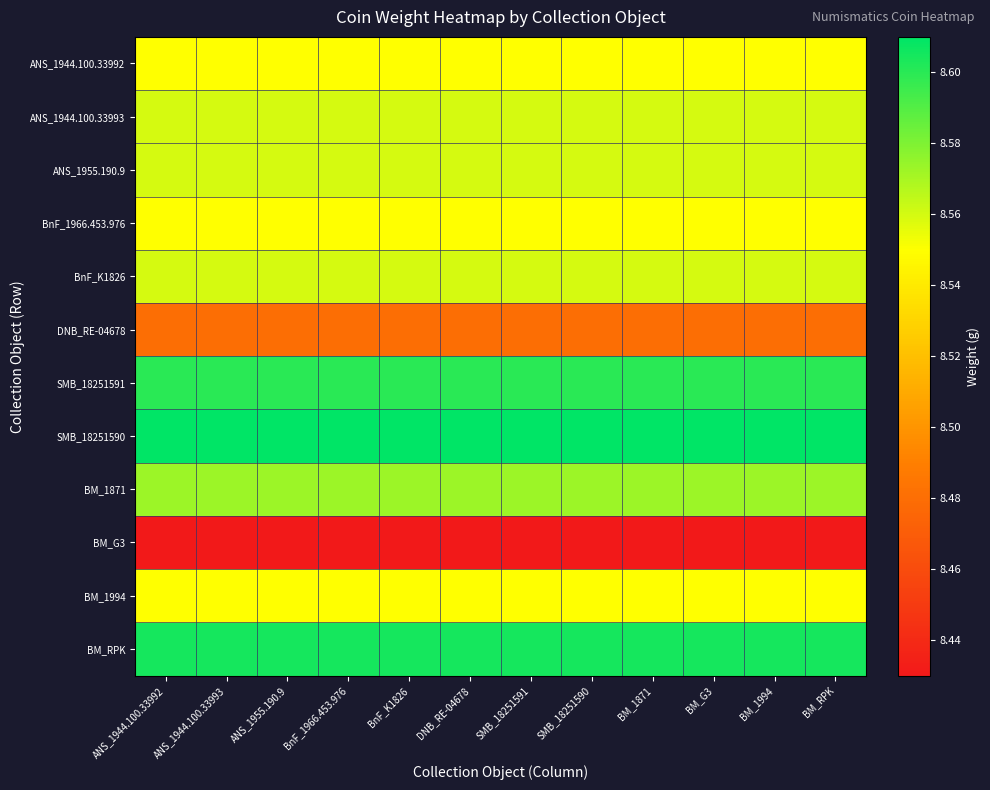

Between BnF_K1826 and BnF_1966.453.976, which is larger?

BnF_K1826